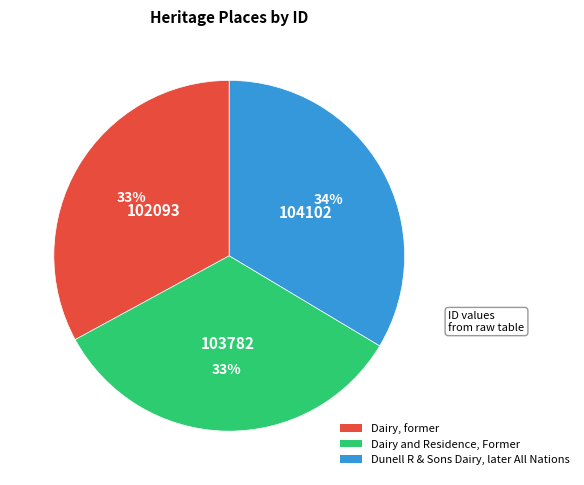

To the nearest percent, what percentage of the pie is Dairy and Residence, Former?

33%